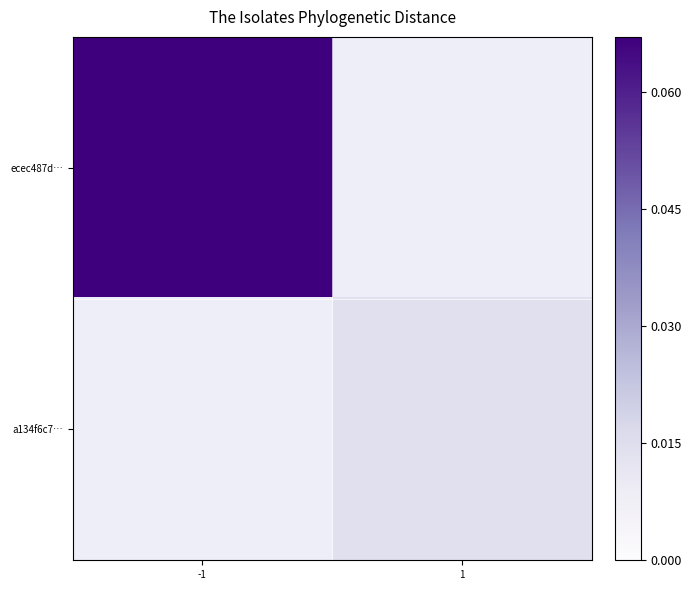

Which label corresponds to the smallest value in the chart?

1